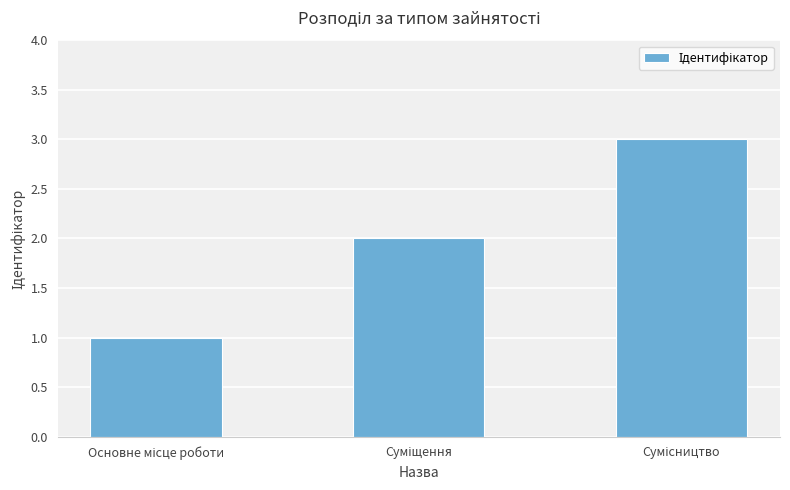

Reading left to right, list all the values displayed in this chart.

1	2	3